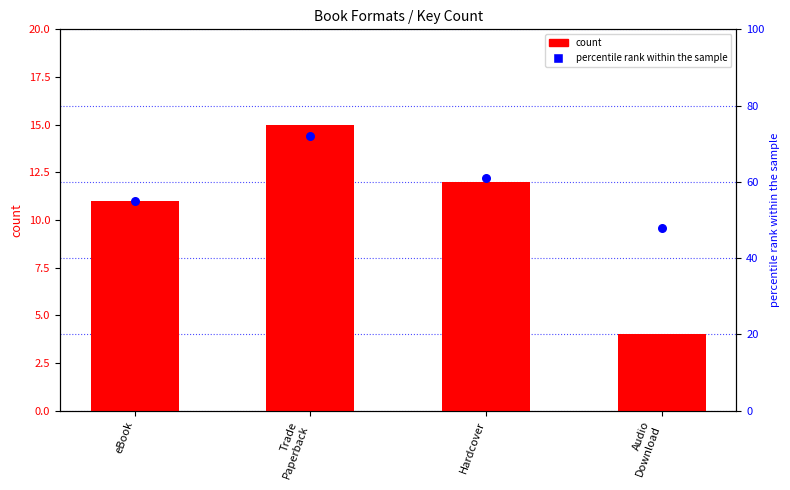

Is the value of count at Hardcover greater than the value of percentile rank within the sample at eBook?

No